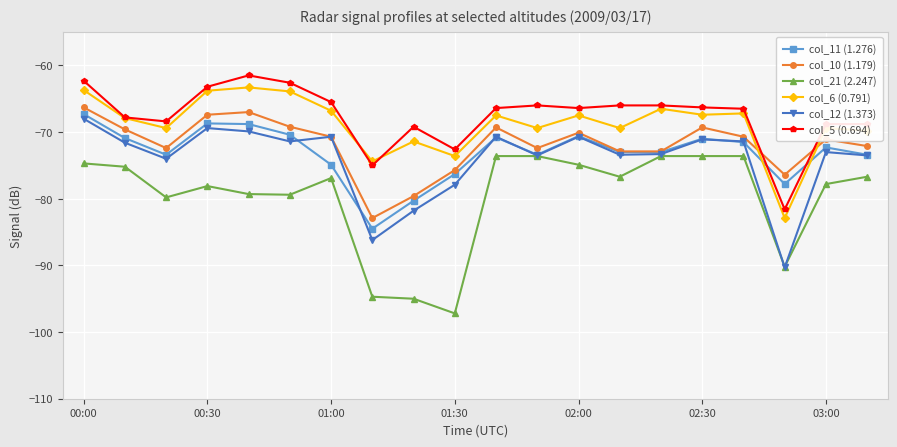

What is the greatest value displayed?

-61.5